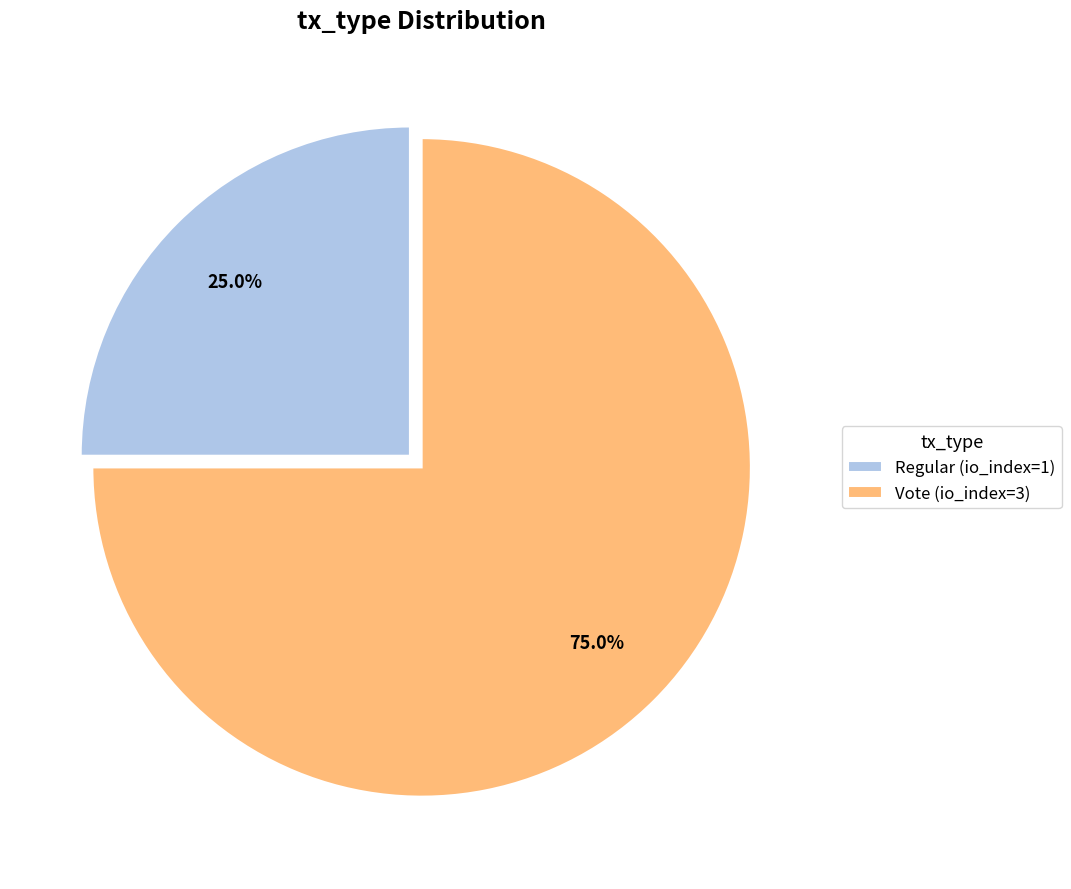

What percentage is the Regular (io_index=1) slice, to the nearest percent?

25%